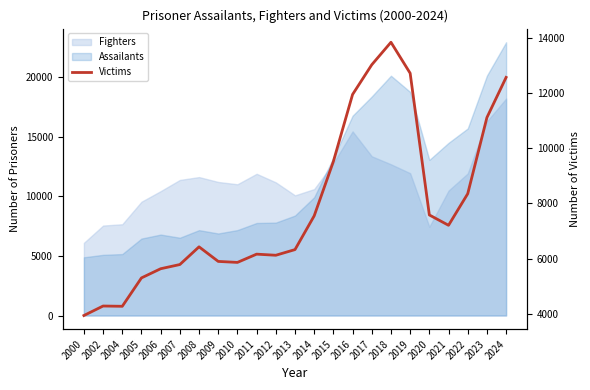

Count the number of categories in the chart.

23